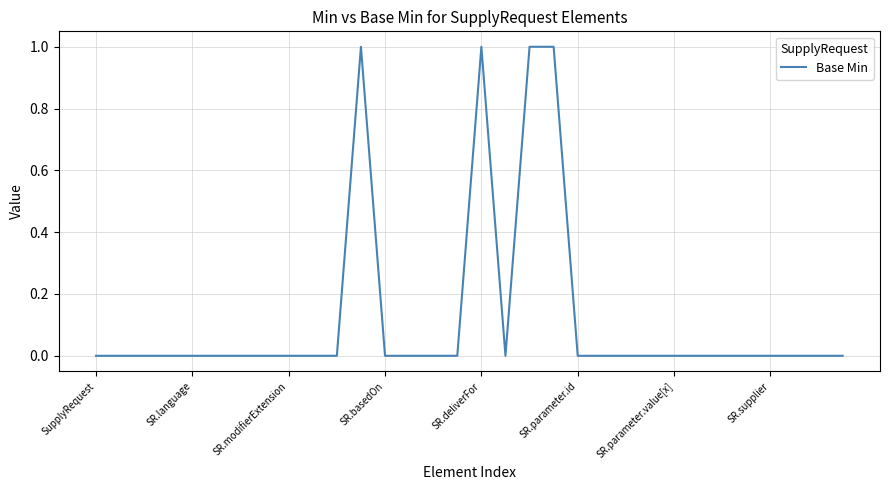

Where is the data nearest to the value 0?

SupplyRequest